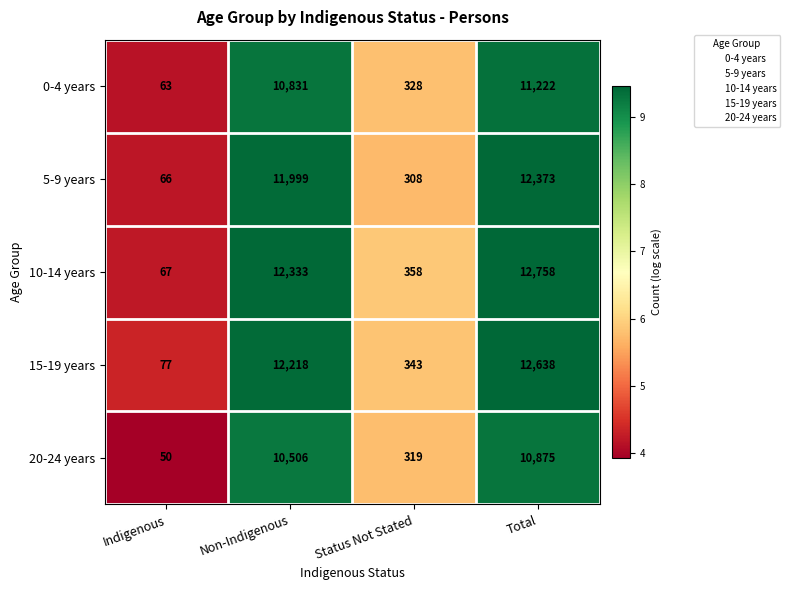

Is it true that 0-4 years equals 10831 at Non-Indigenous?

True